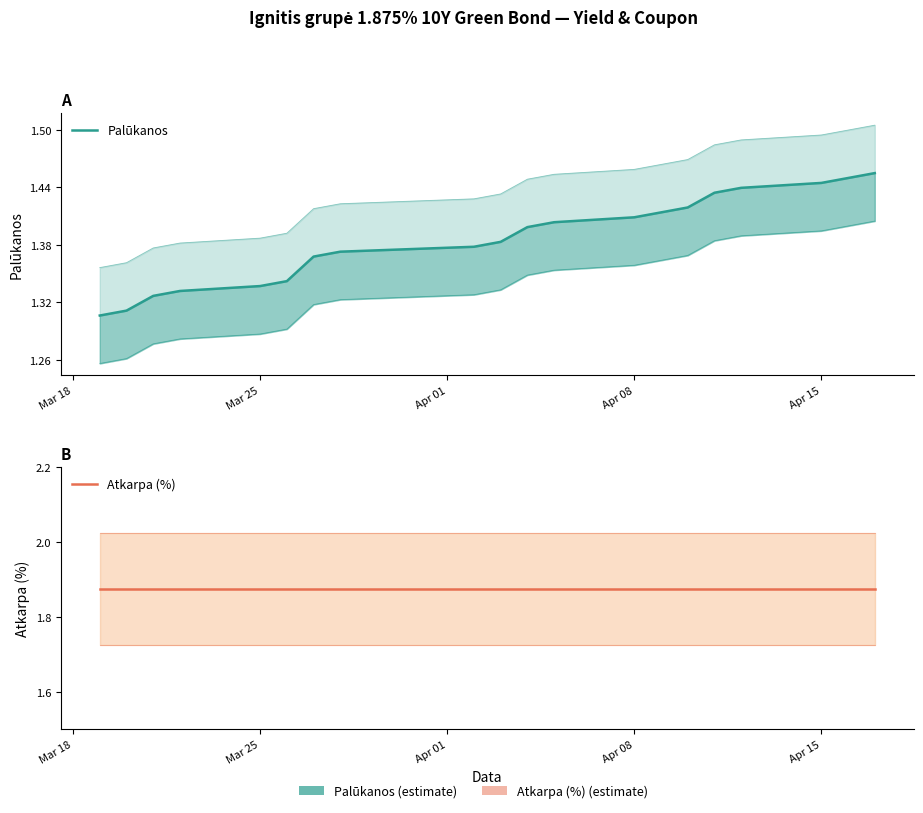

What is the total value across all series at Apr 08?

3.2